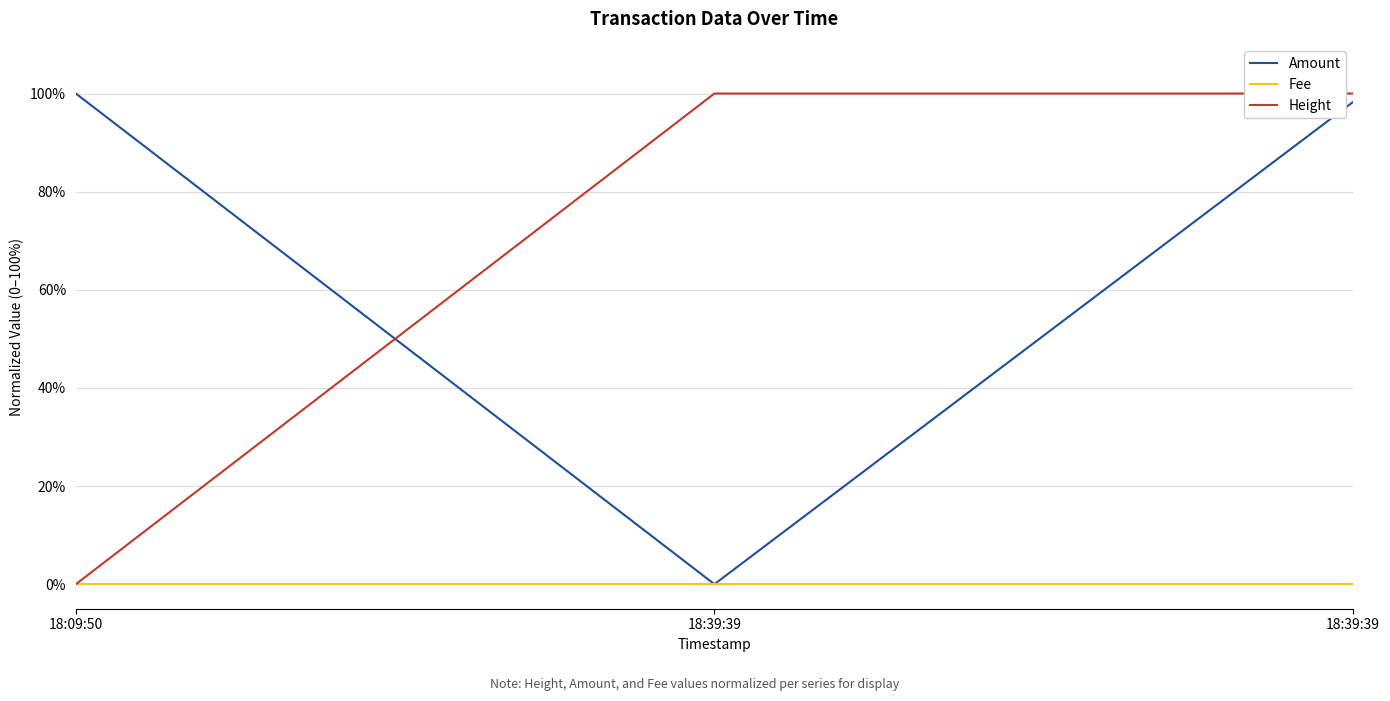

What is the difference between the highest and lowest values at 18:39:39?

1.0